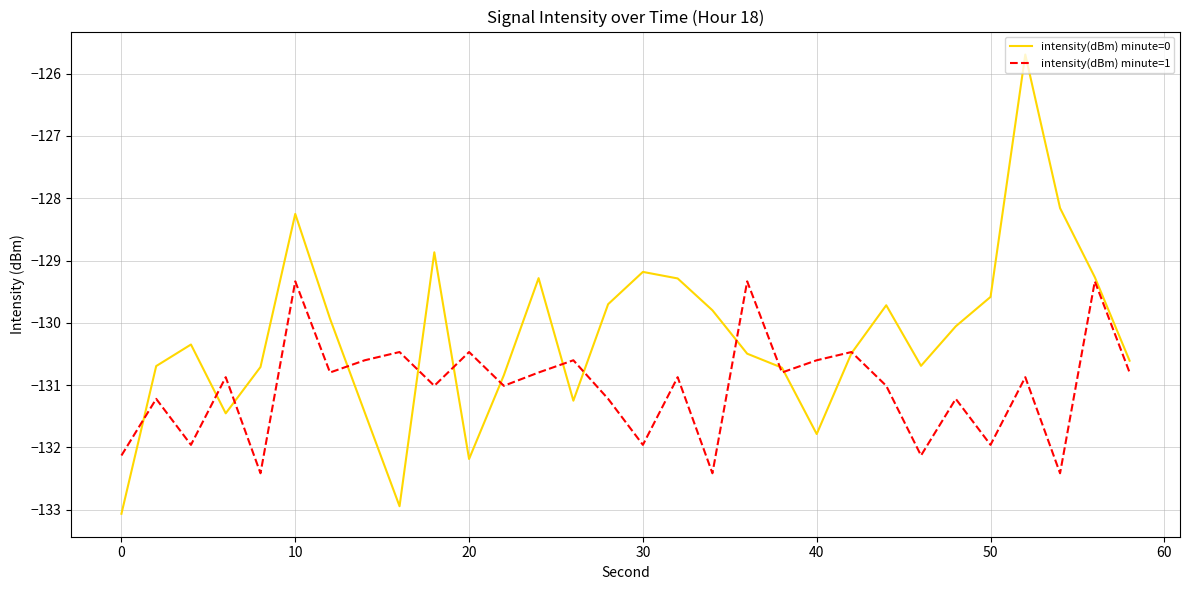

List the series in order of their peak value, lowest first.

intensity(dBm) minute=1, intensity(dBm) minute=0